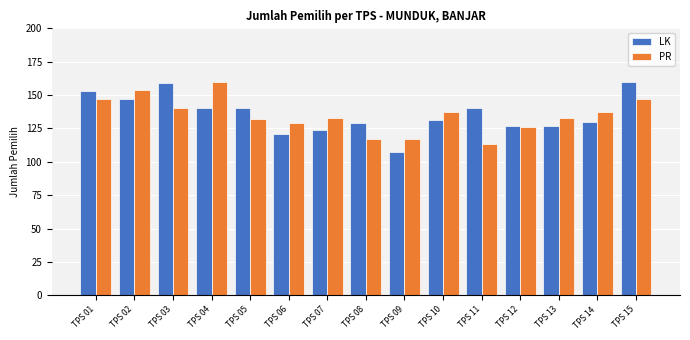

What are all the series names shown in the legend?

LK, PR